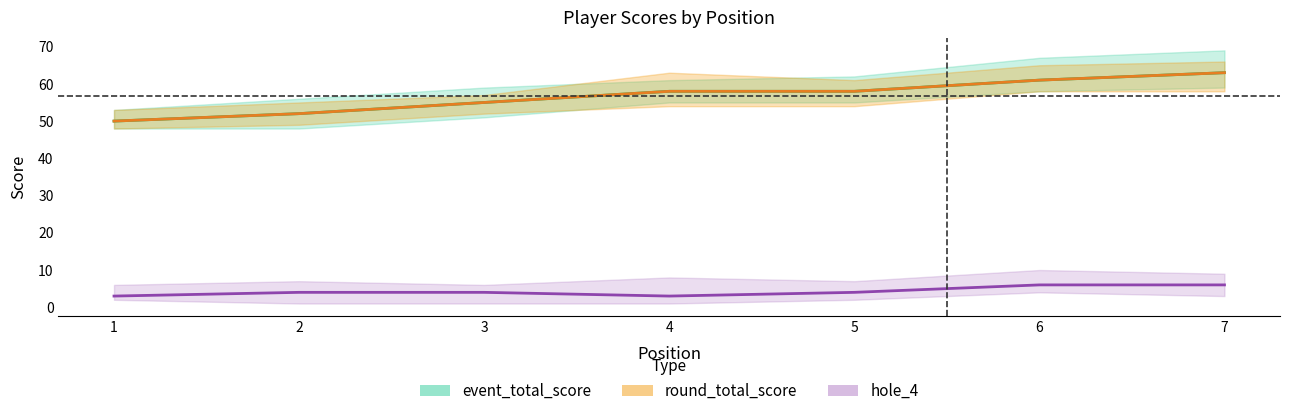

What is the sum of the hole_4 values at 5 and 3?

8